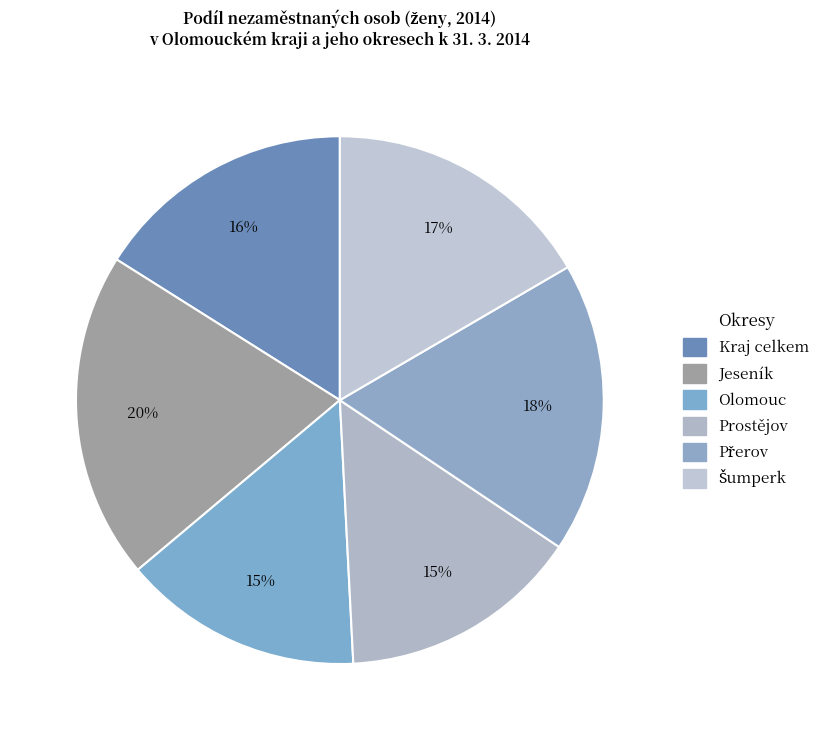

How many segments does this pie chart have?

6